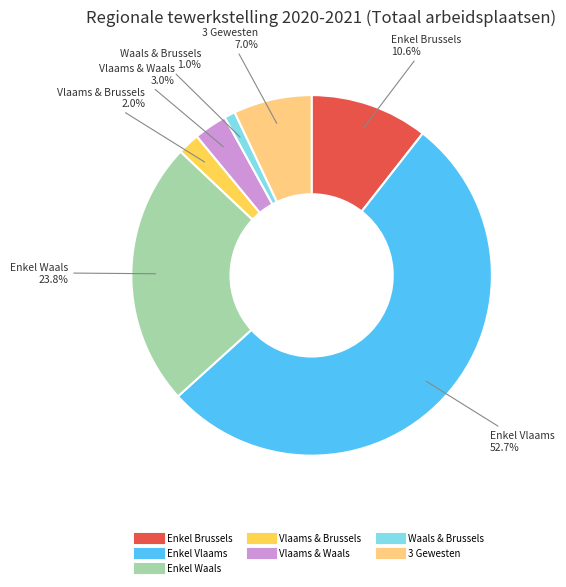

Is there a majority slice in this chart?

Yes